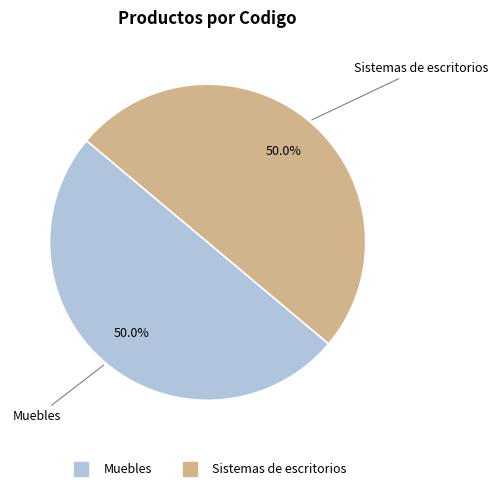

Combined, do Muebles and Sistemas de escritorios account for over 50%?

Yes